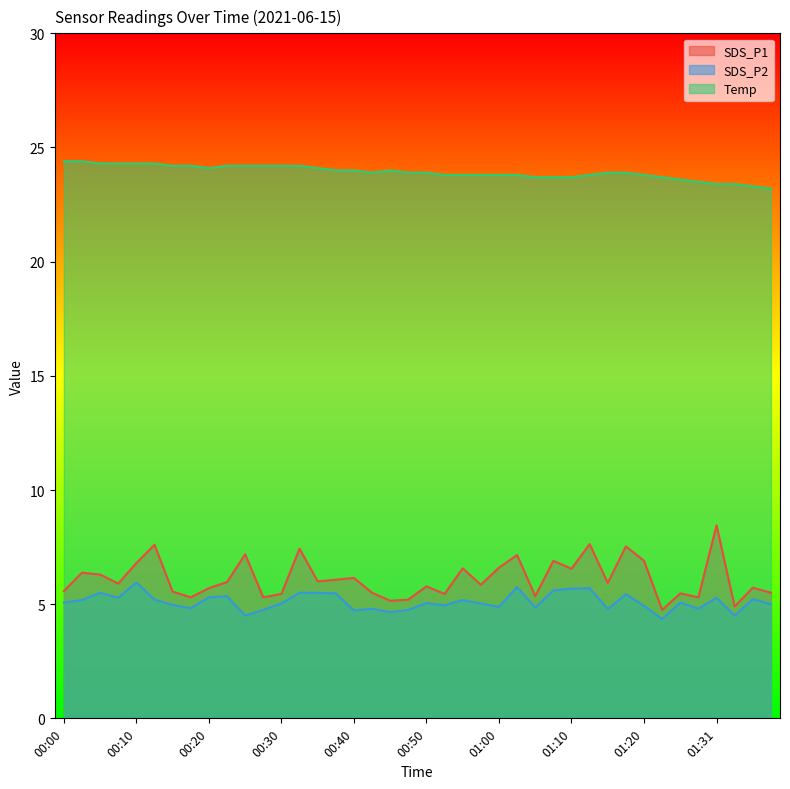

What is the smallest value displayed?

4.3